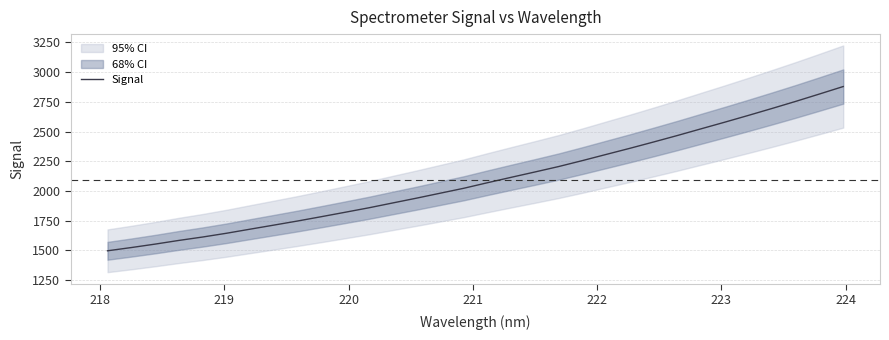

Does the chart display data point markers on the line(s)?

No